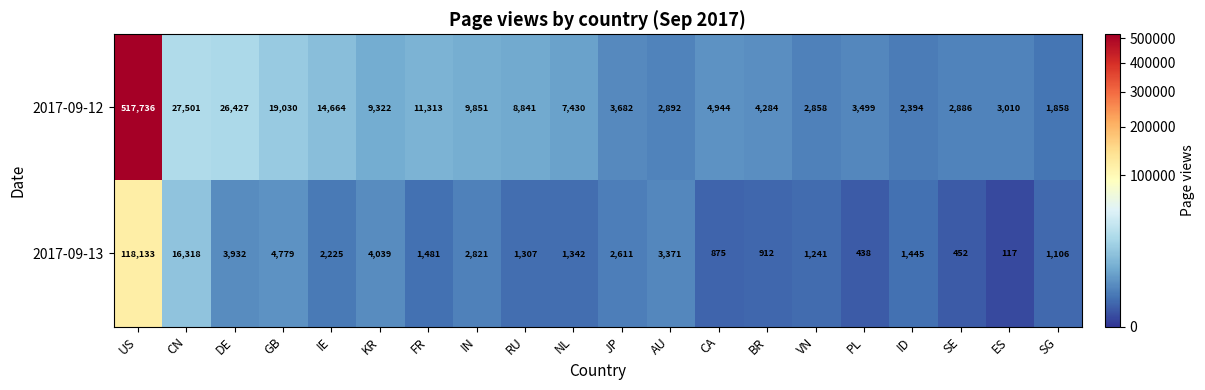

What is the difference between the highest and lowest values at FR?

9832